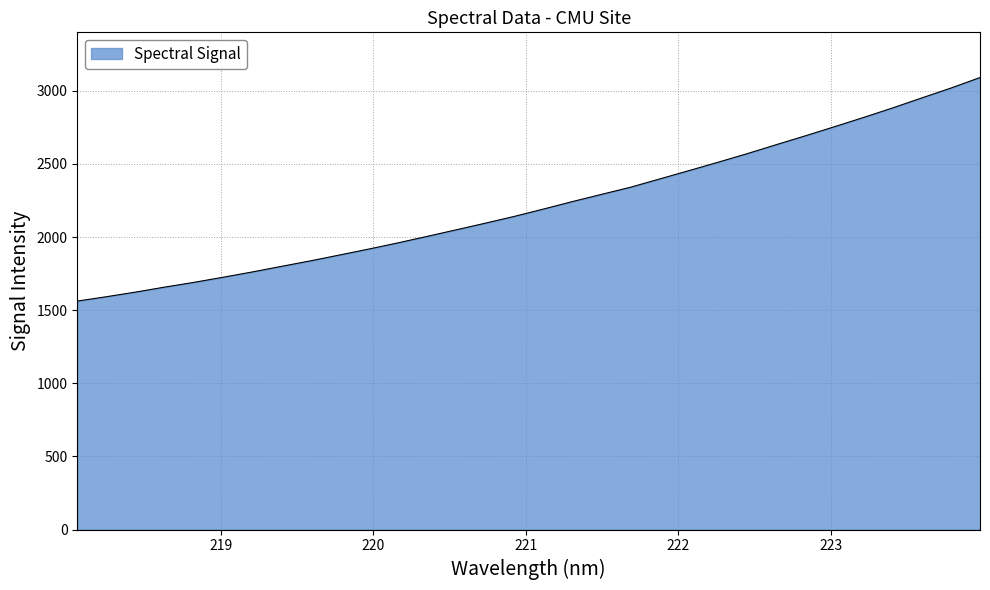

What is the smallest value displayed?

1562.3